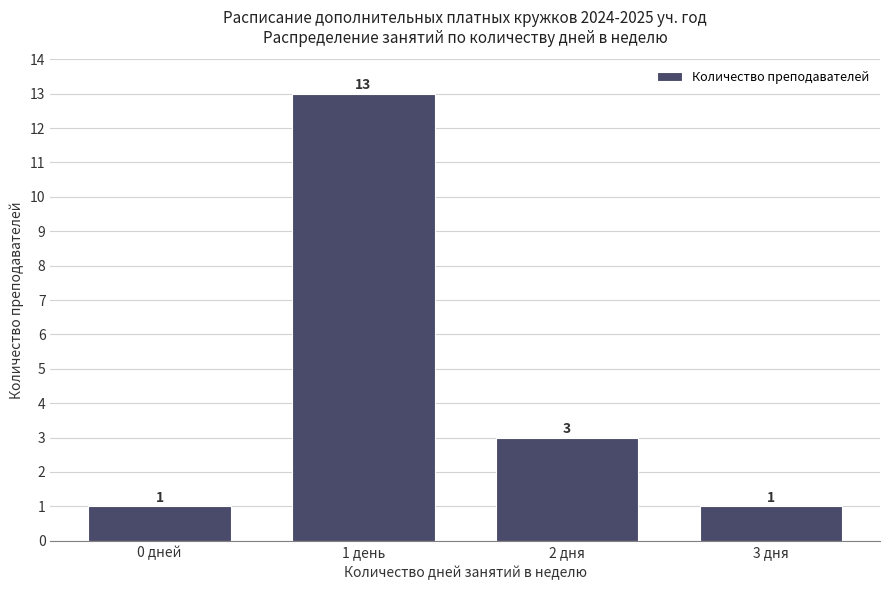

Reading left to right, extract all data points from this chart.

1	13	3	1